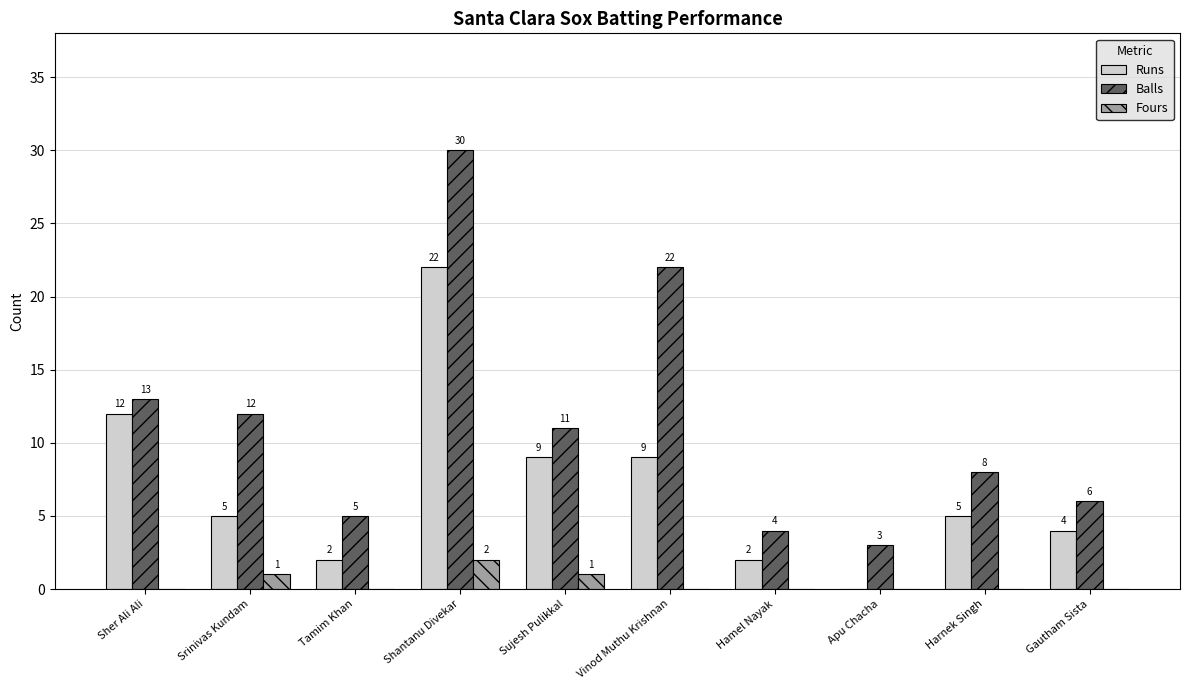

How many values in Fours are above zero?

3